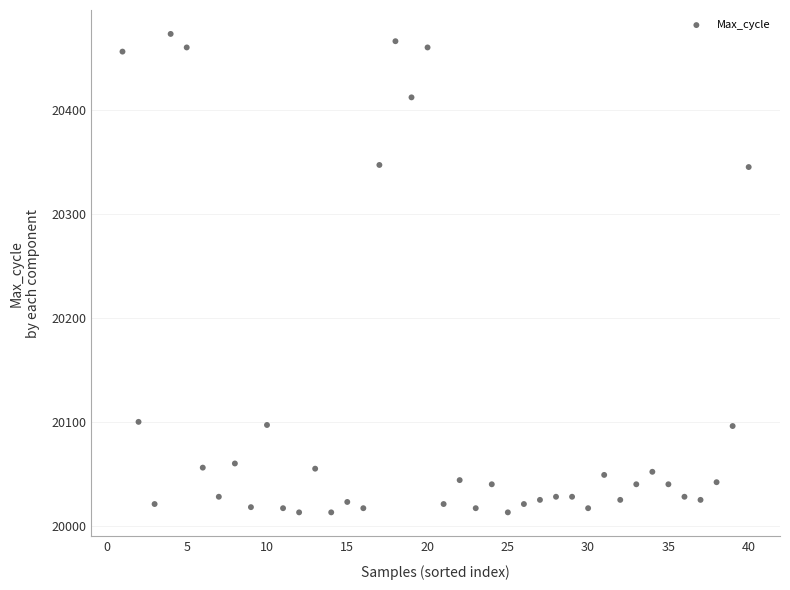

What is the range of Y values (max minus min)?

460